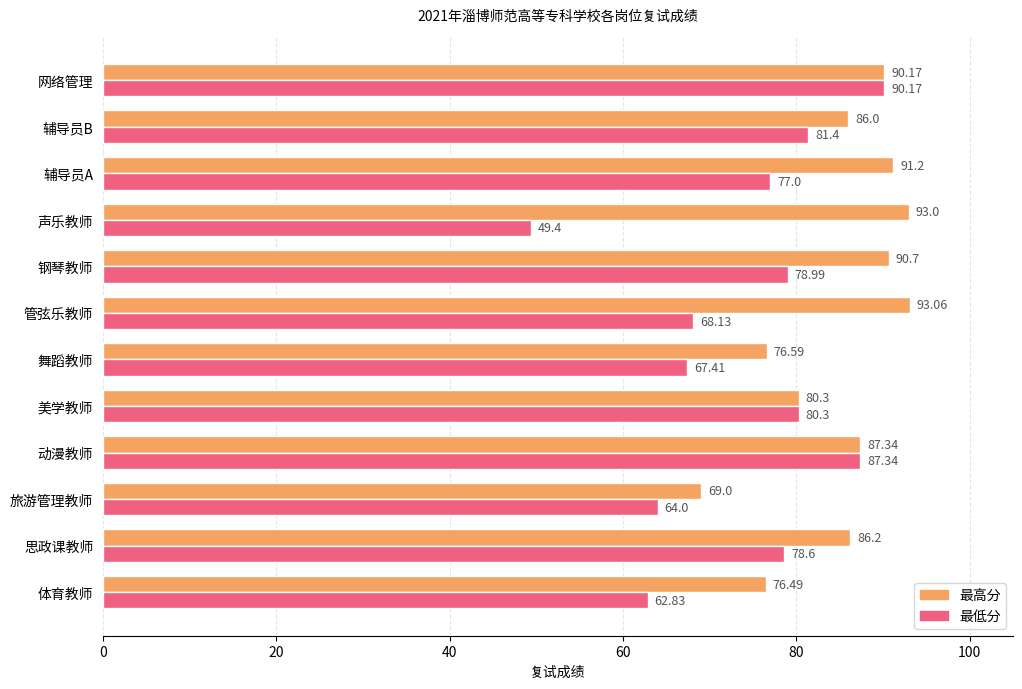

Which category has the highest value across all series?

管弦乐教师